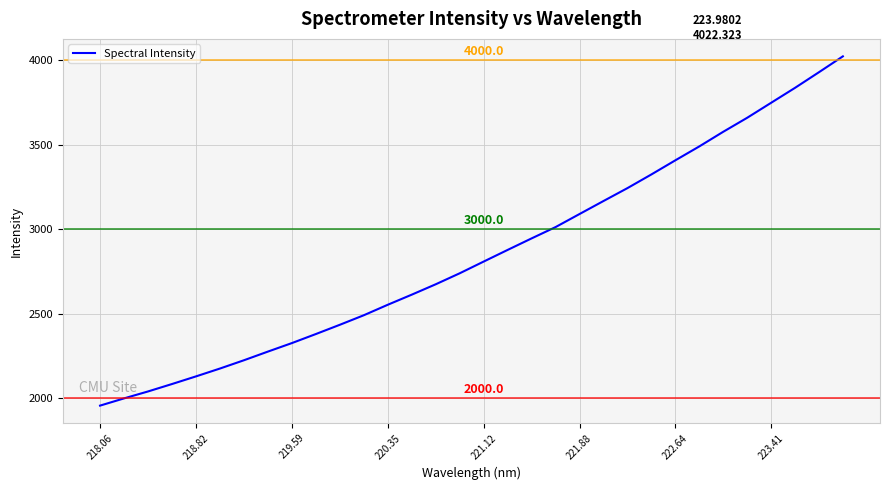

What is the difference between the maximum and minimum values?

2065.7